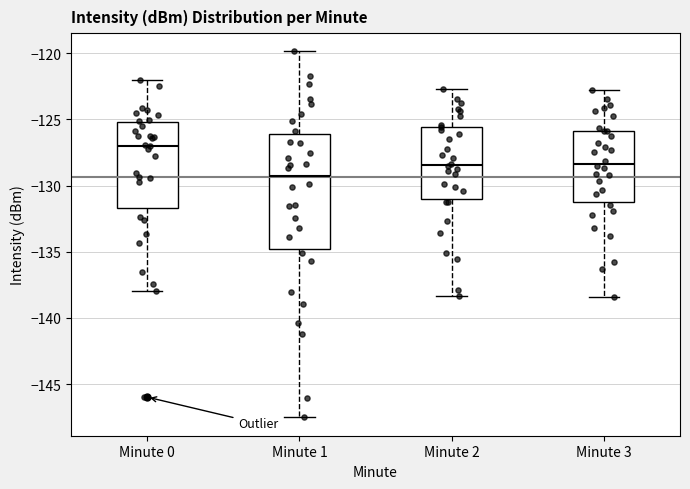

Which box has the highest median line?

Minute 0